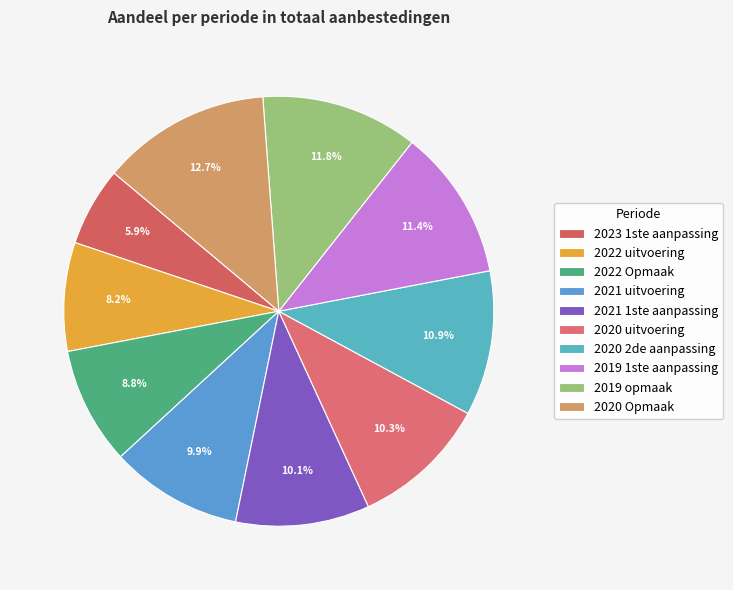

The 2020 Opmaak slice represents 13% of the pie. True or false?

True